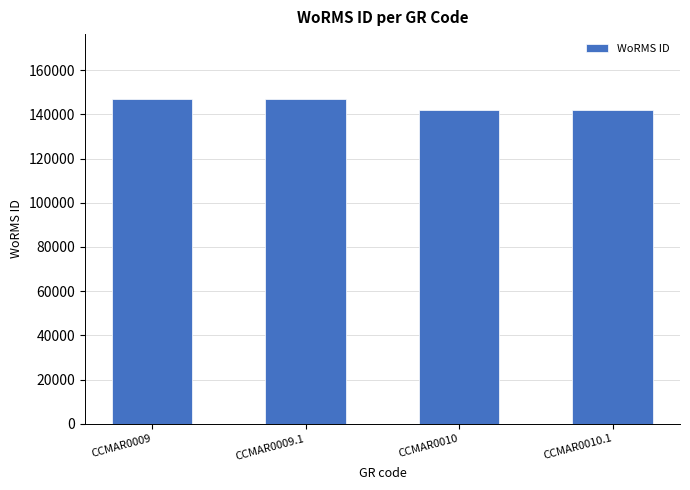

What is the change in value from CCMAR0009.1 to CCMAR0010.1?

-4993